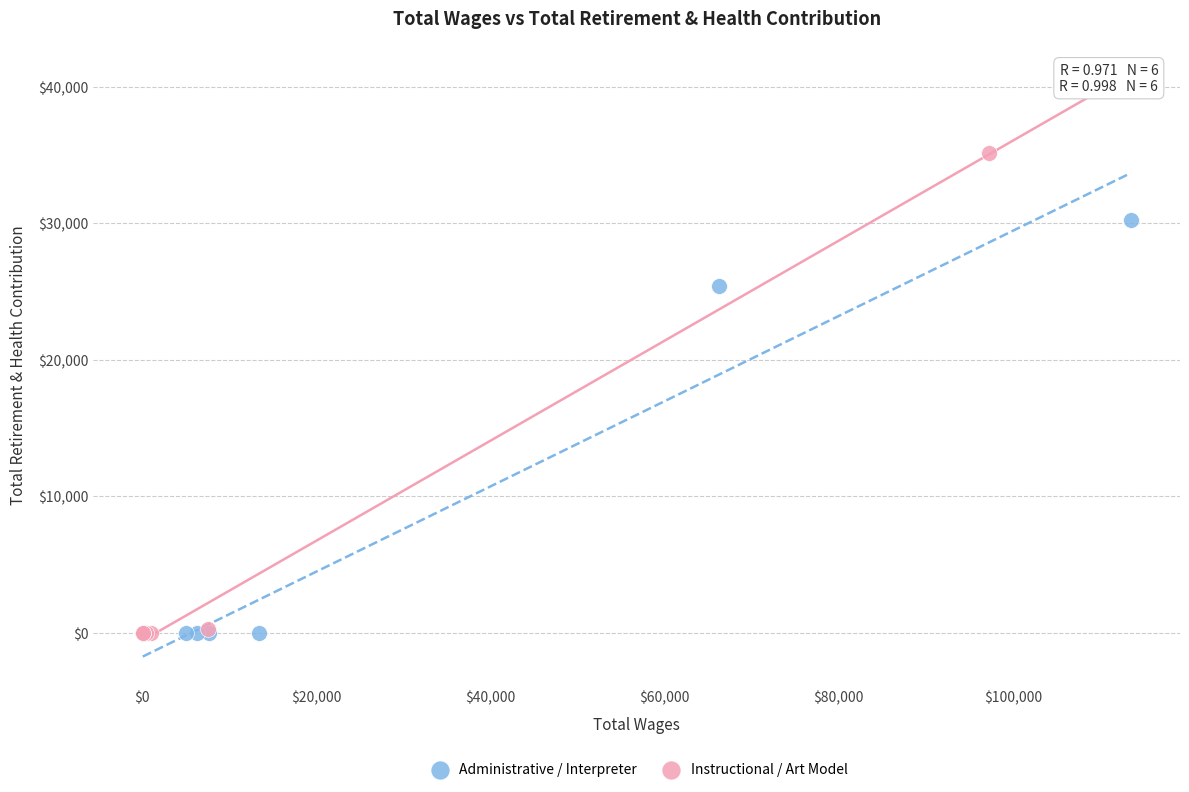

Which series contains the highest Y value?

Instructional / Art Model